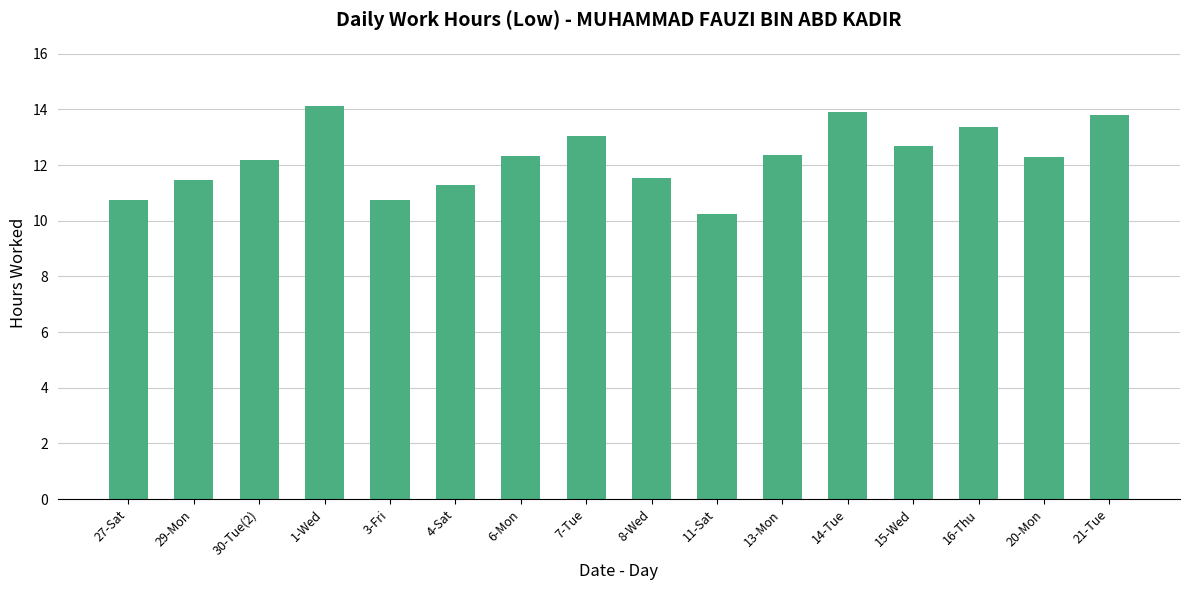

What is the difference between the maximum and second lowest values?

3.4